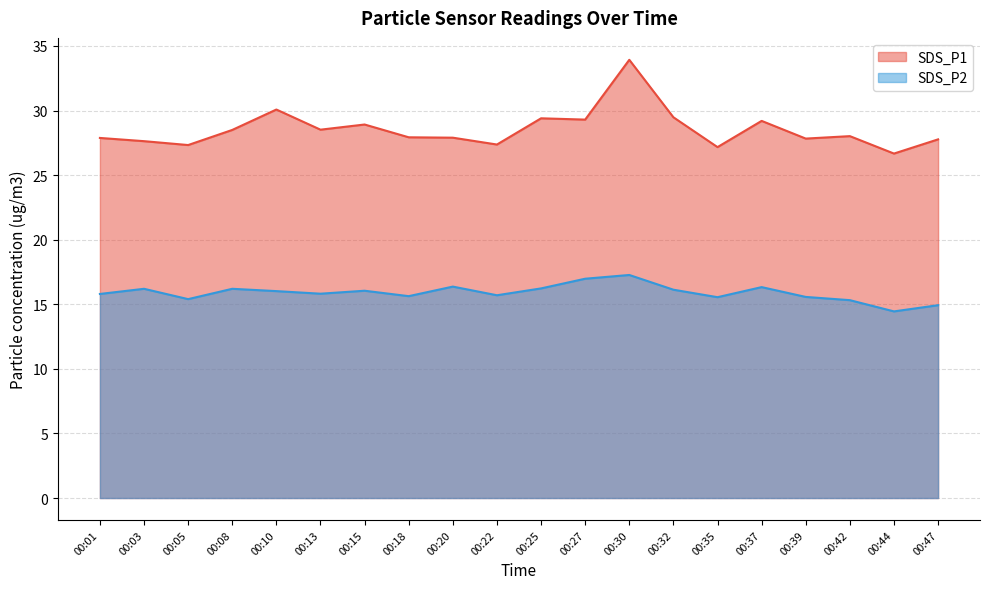

How many distinct data groups are displayed?

2